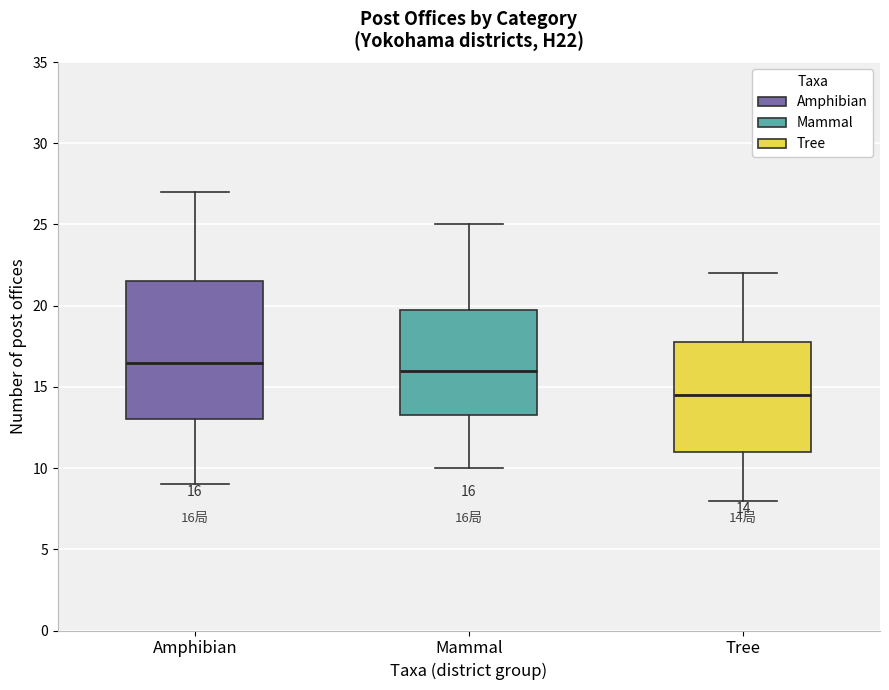

Which box is the tallest, from its lower edge to its upper edge?

Amphibian